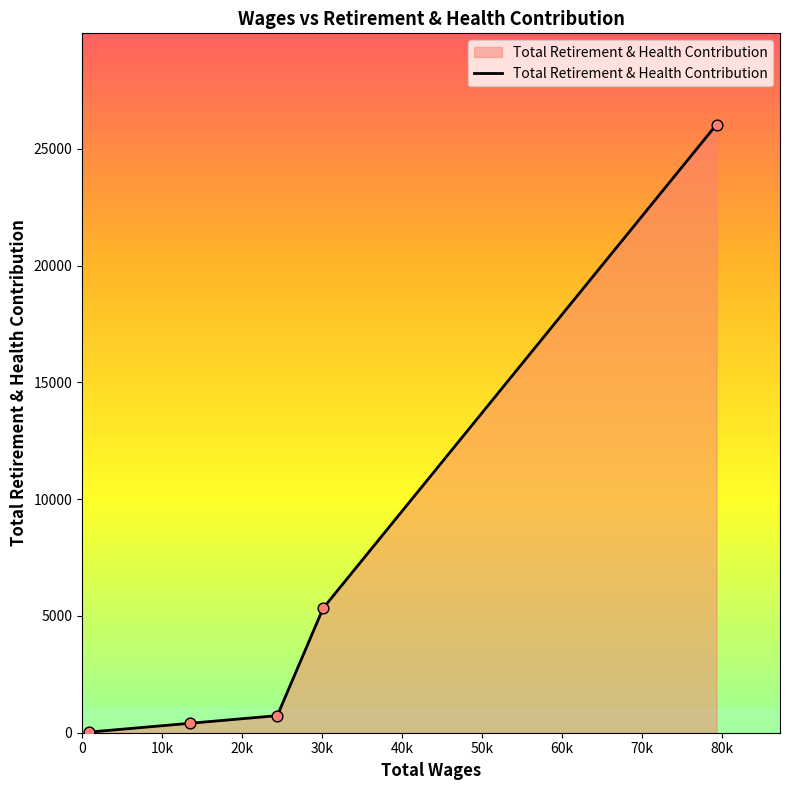

True or false: there are more than 2 points higher than both neighbors.

False